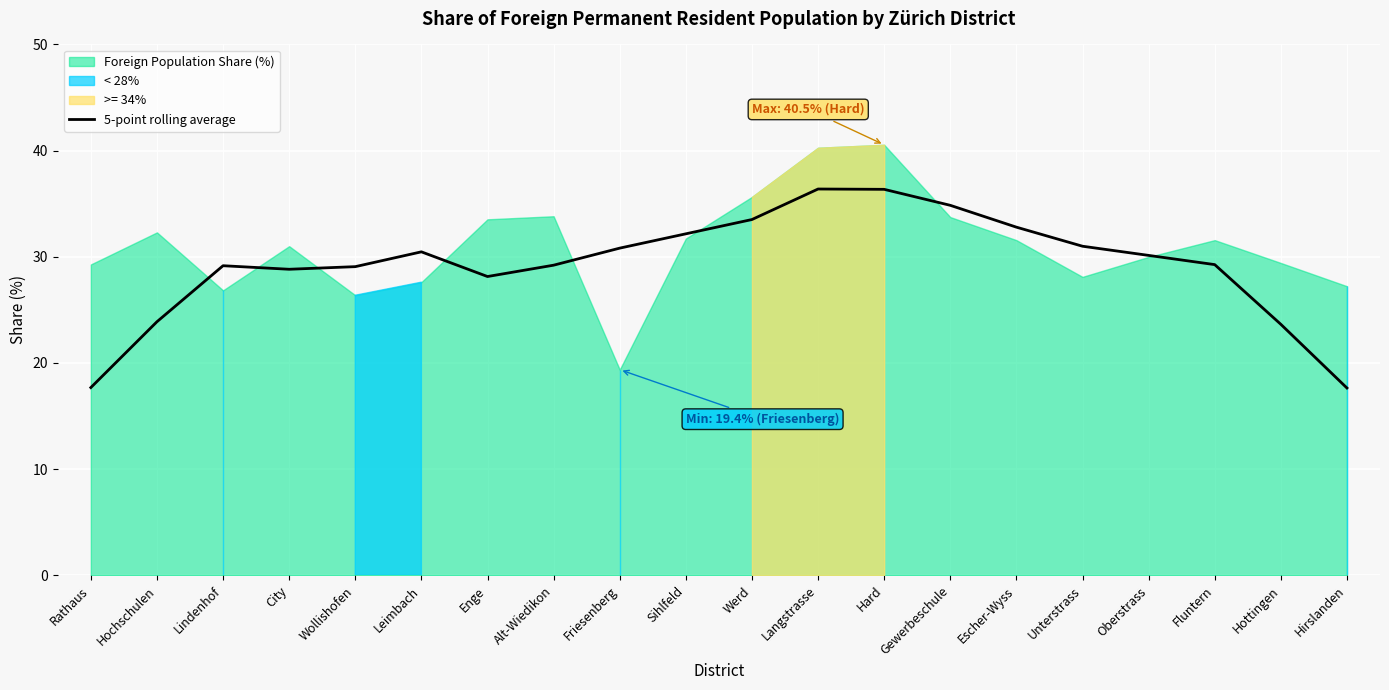

What is the label of the 18th point from the left?

Fluntern